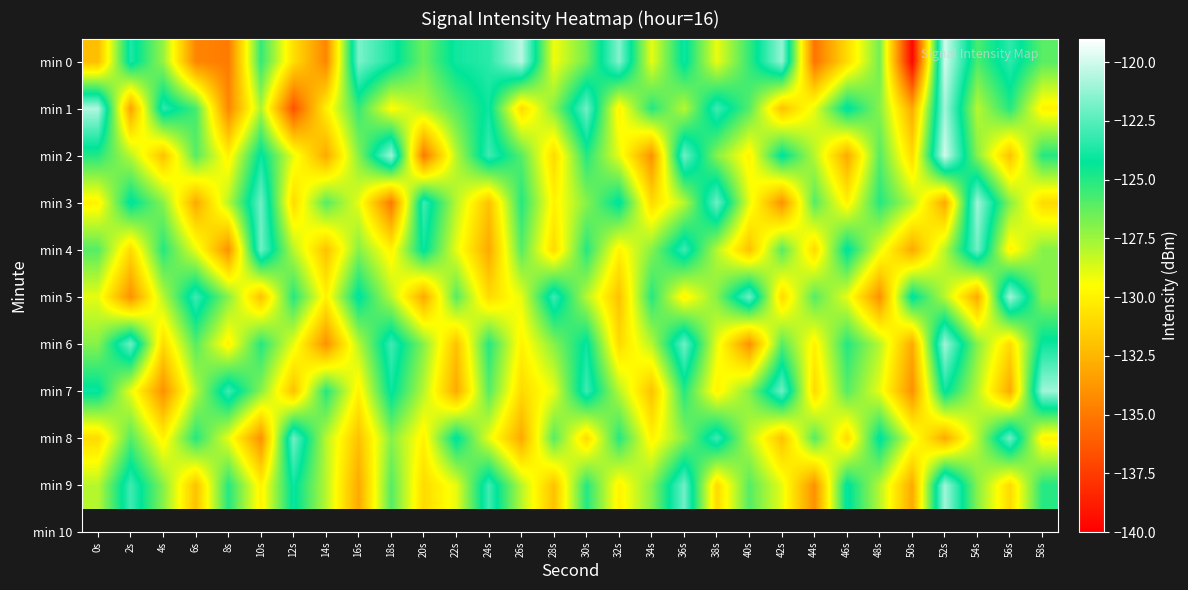

What is the total value across all series at 22s?

-1278.9